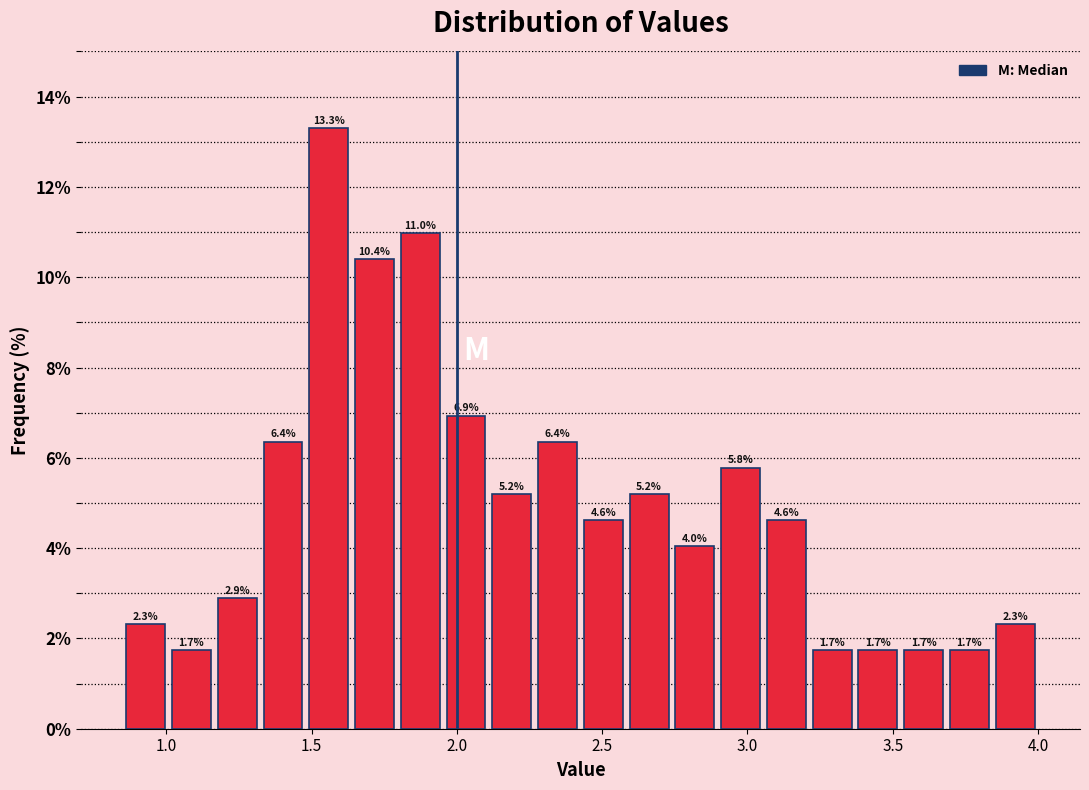

Read against the x-axis, roughly where is the centre of the tallest bar?

1.55